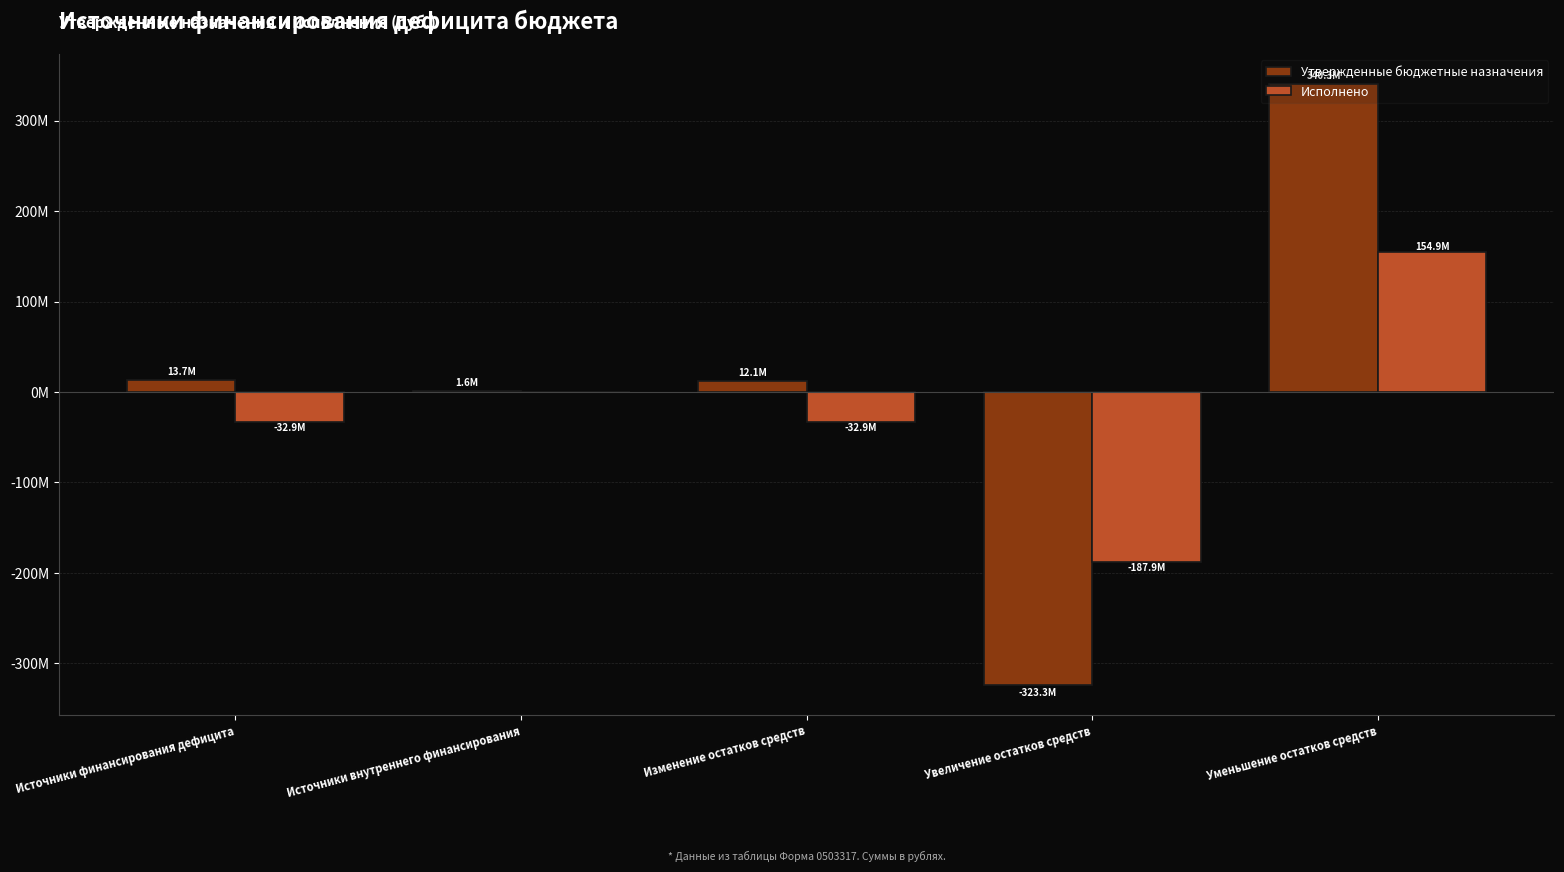

Rank the categories by Утвержденные бюджетные назначения value from highest to lowest.

Уменьшение остатков средств, Источники финансирования дефицита, Изменение остатков средств, Источники внутреннего финансирования, Увеличение остатков средств